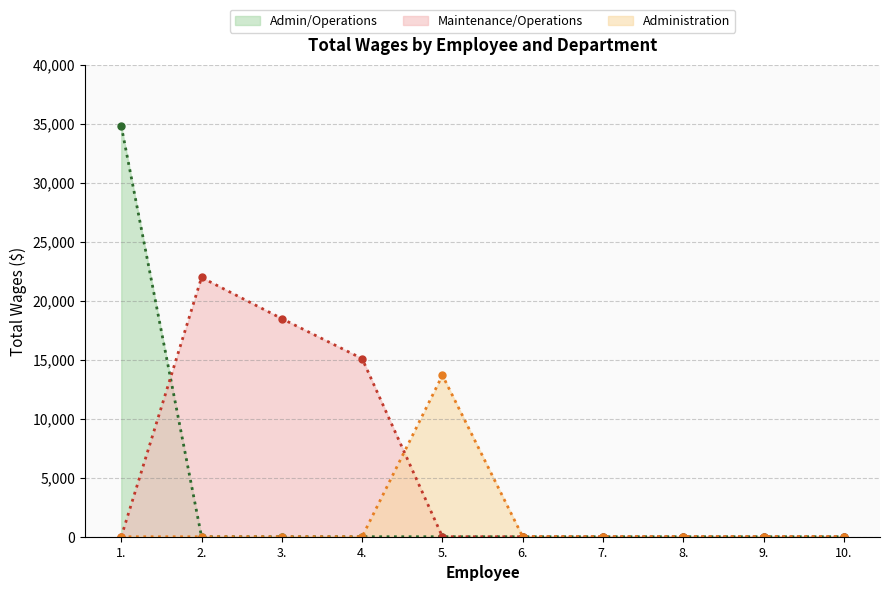

Rank the categories by Admin/Operations value from lowest to highest.

2., 3., 4., 5., 6., 7., 8., 9., 10., 1.